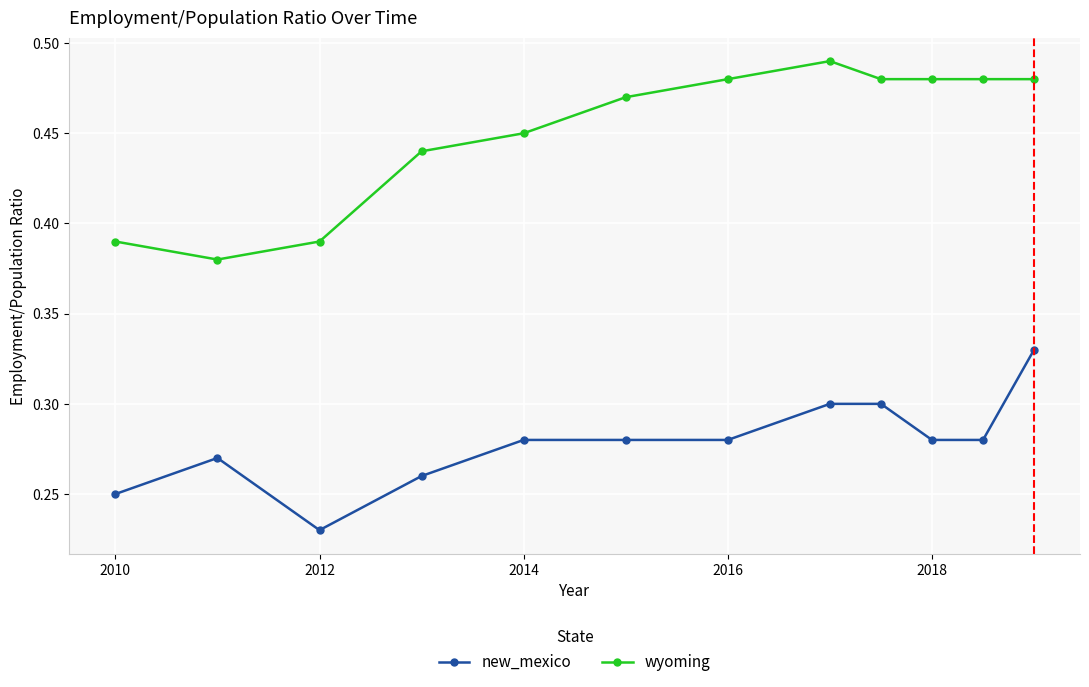

What is the sum of all wyoming values?

5.4